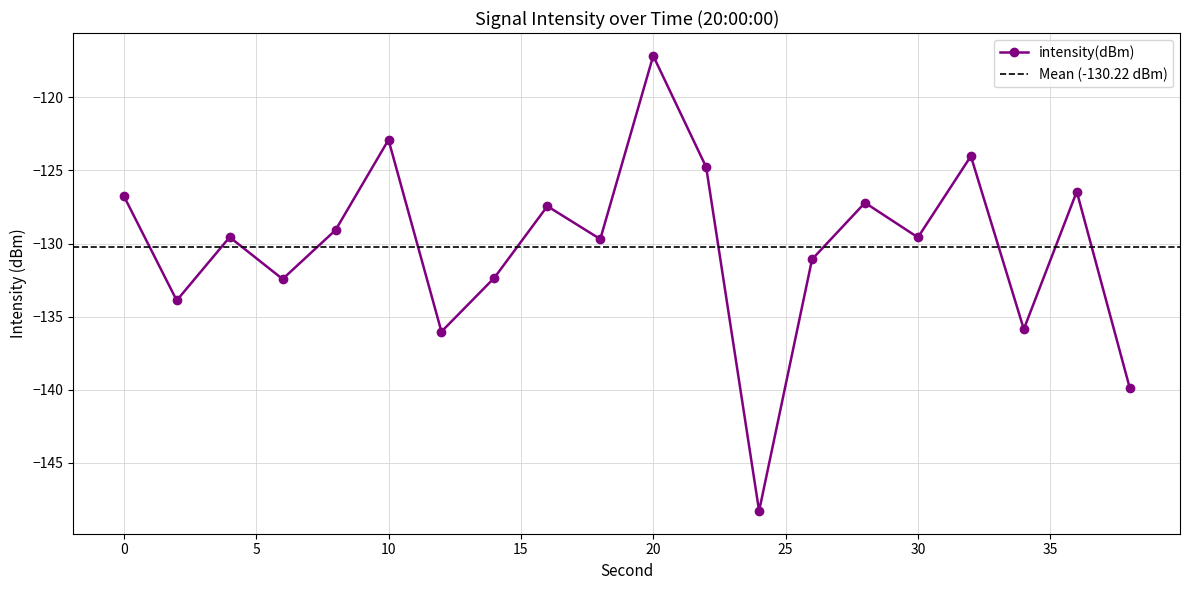

Which has a higher value, 34 or 20?

20